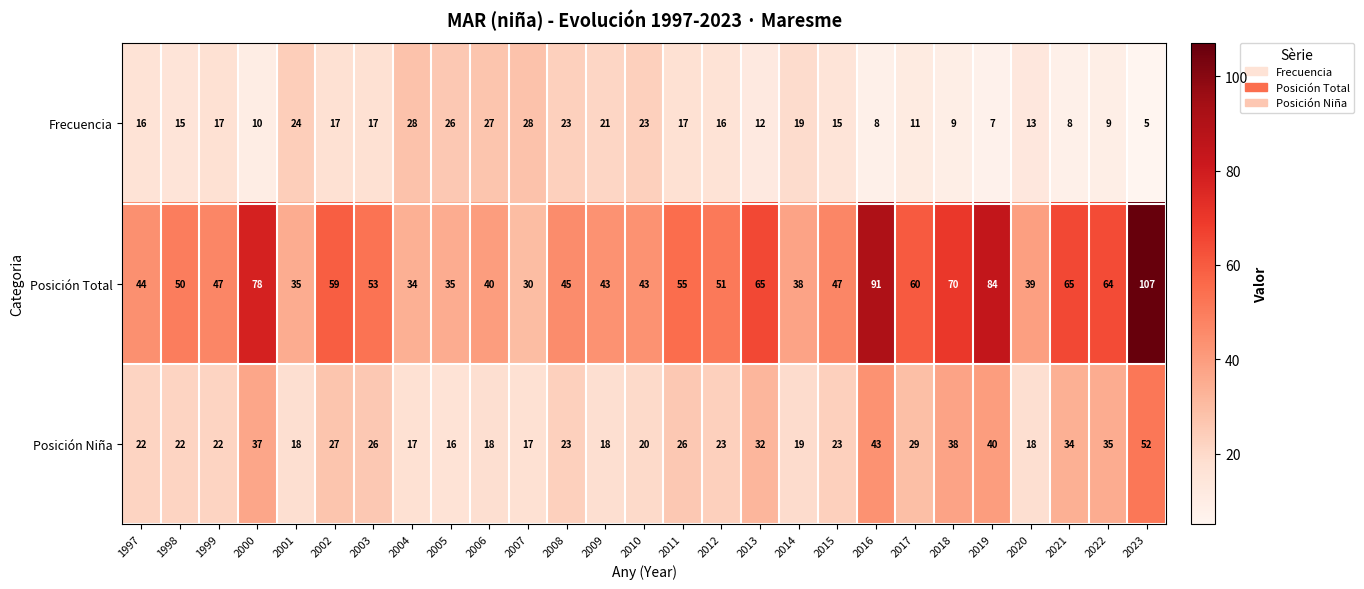

What is the maximum value for Frecuencia?

28